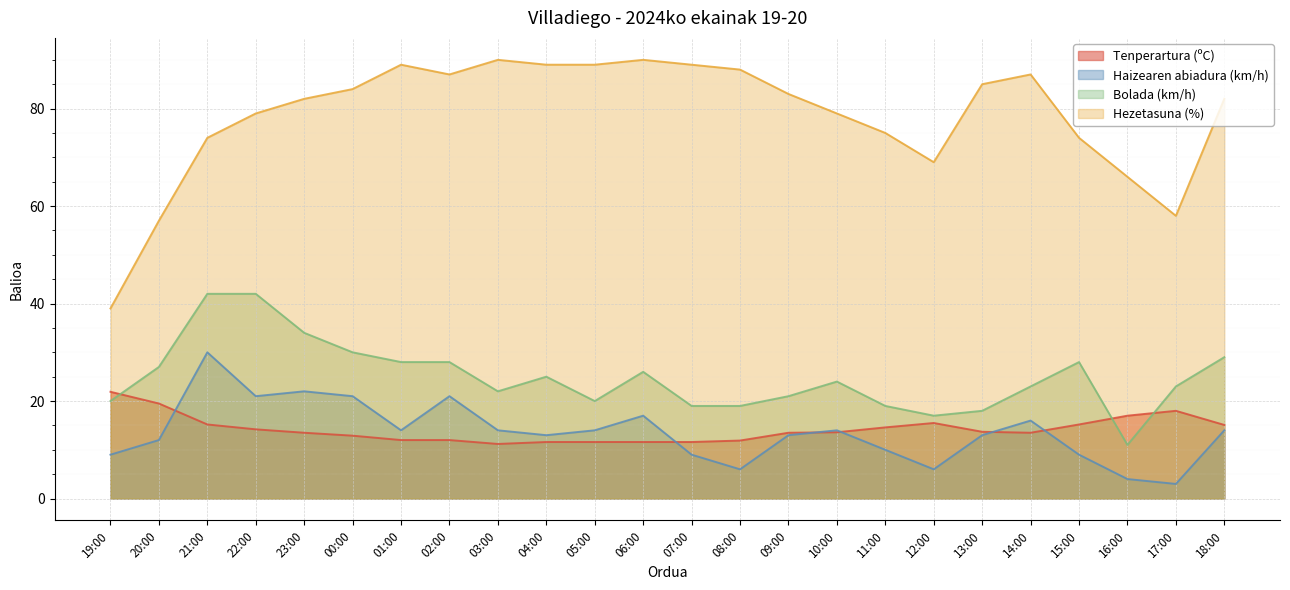

At which category does Bolada (km/h) reach its first local valley?

03:00